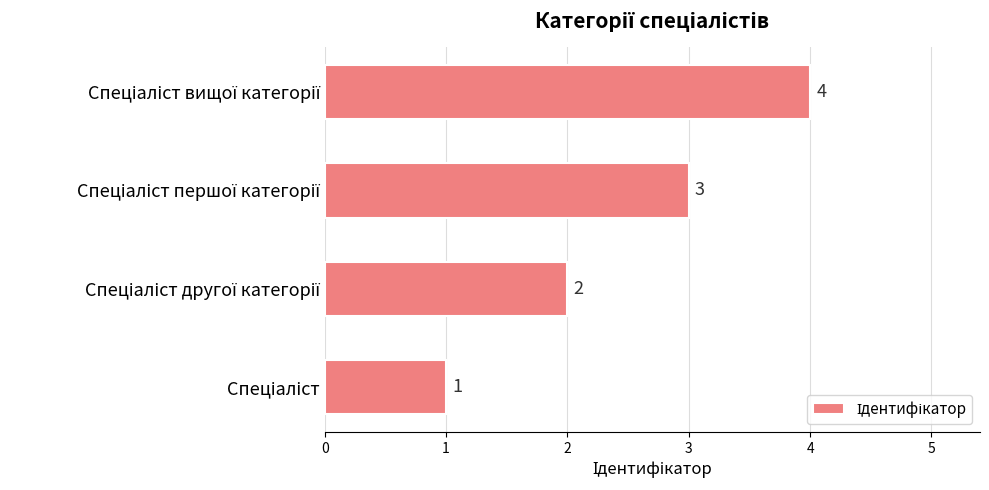

How many data points are less than 3?

2